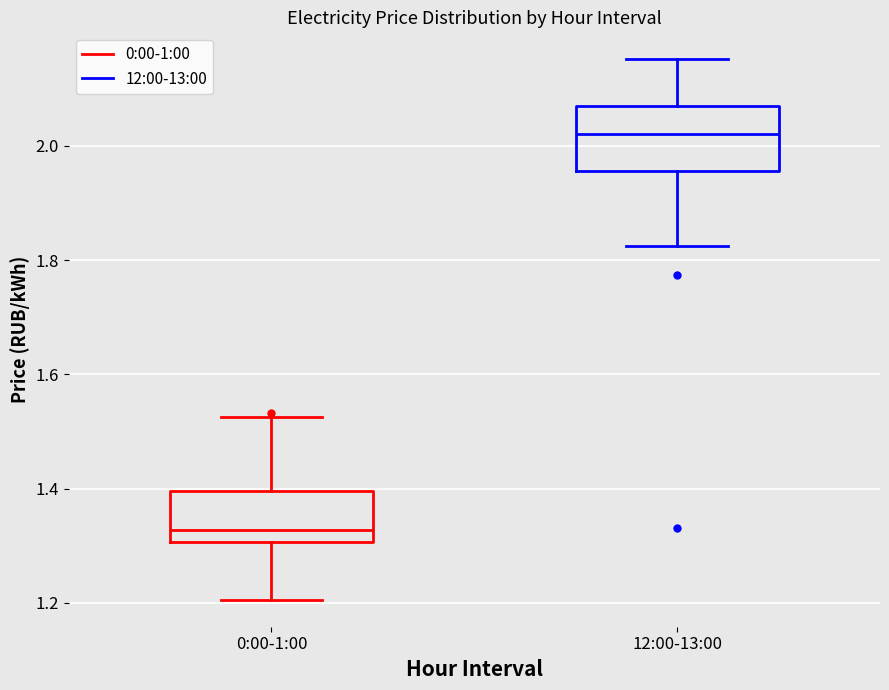

Which box's median line is the lowest?

0:00-1:00